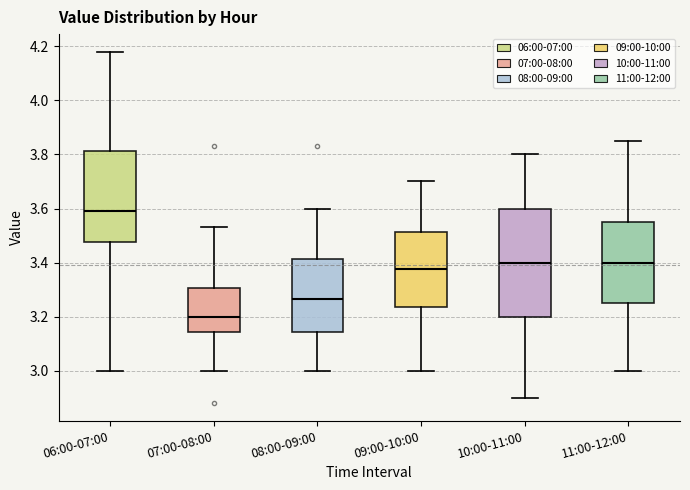

Where does the lower whisker of the box for 07:00-08:00 end on the y-axis? The values are not printed on the chart, so give them approximately, as read against the axis.

3.00